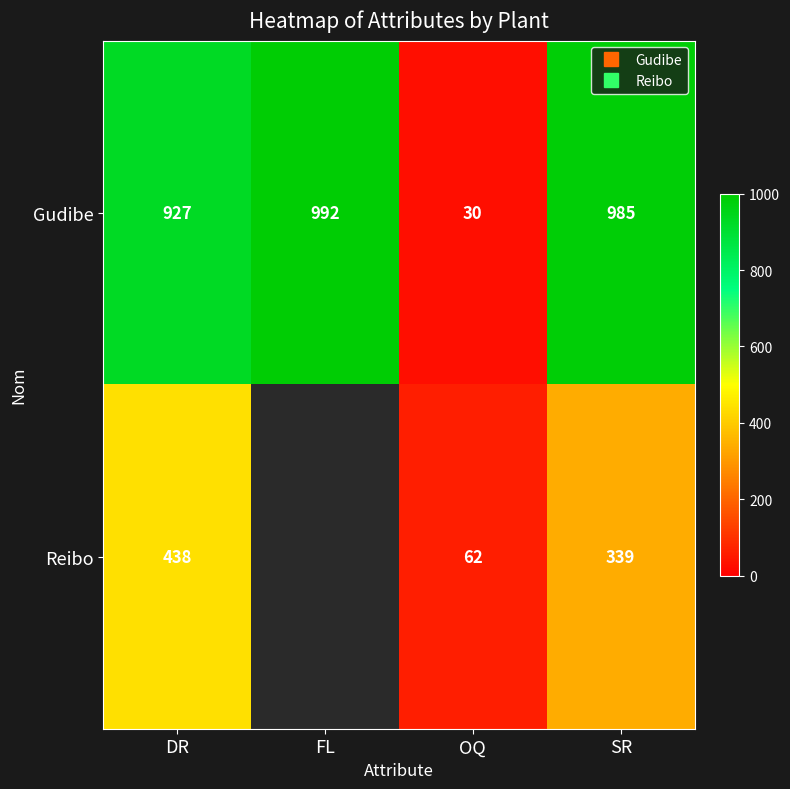

True or false: Reibo has a value of 438.0 at DR.

True